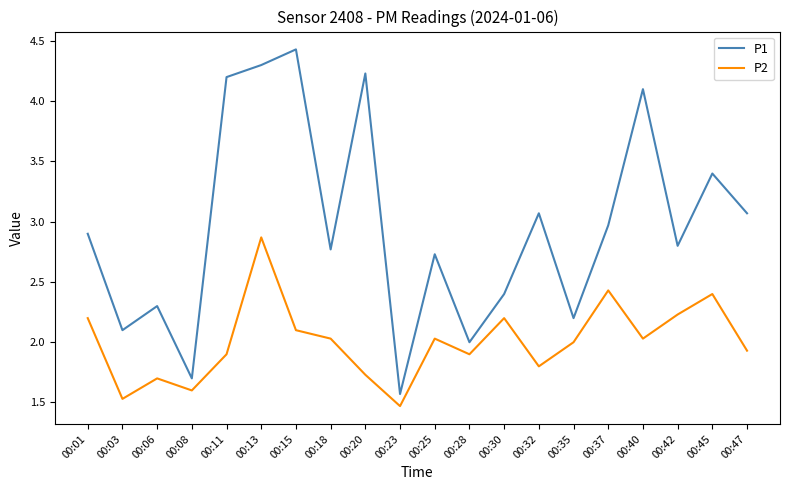

How many lines are shown in the chart?

2